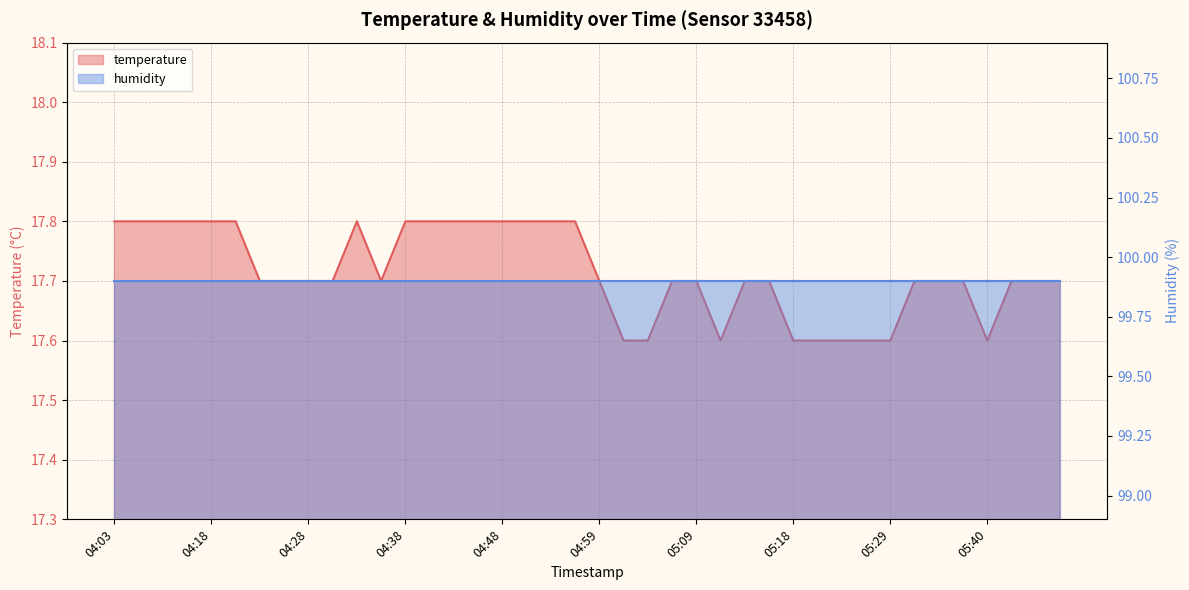

Where is the first local maximum?

04:33